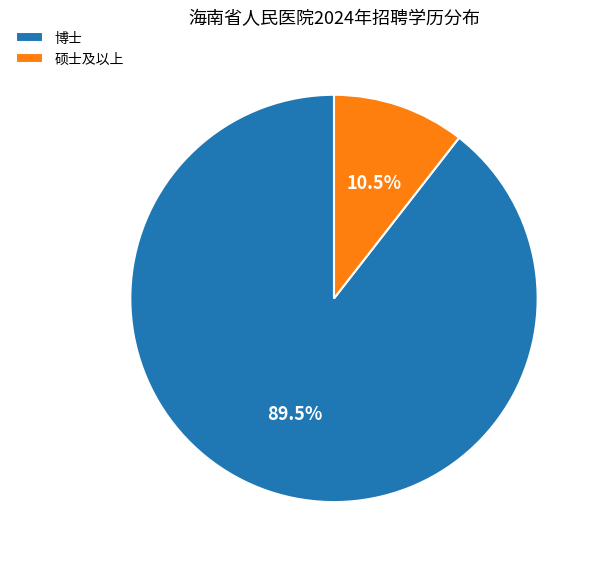

To the nearest percent, what is the average slice percentage?

50%